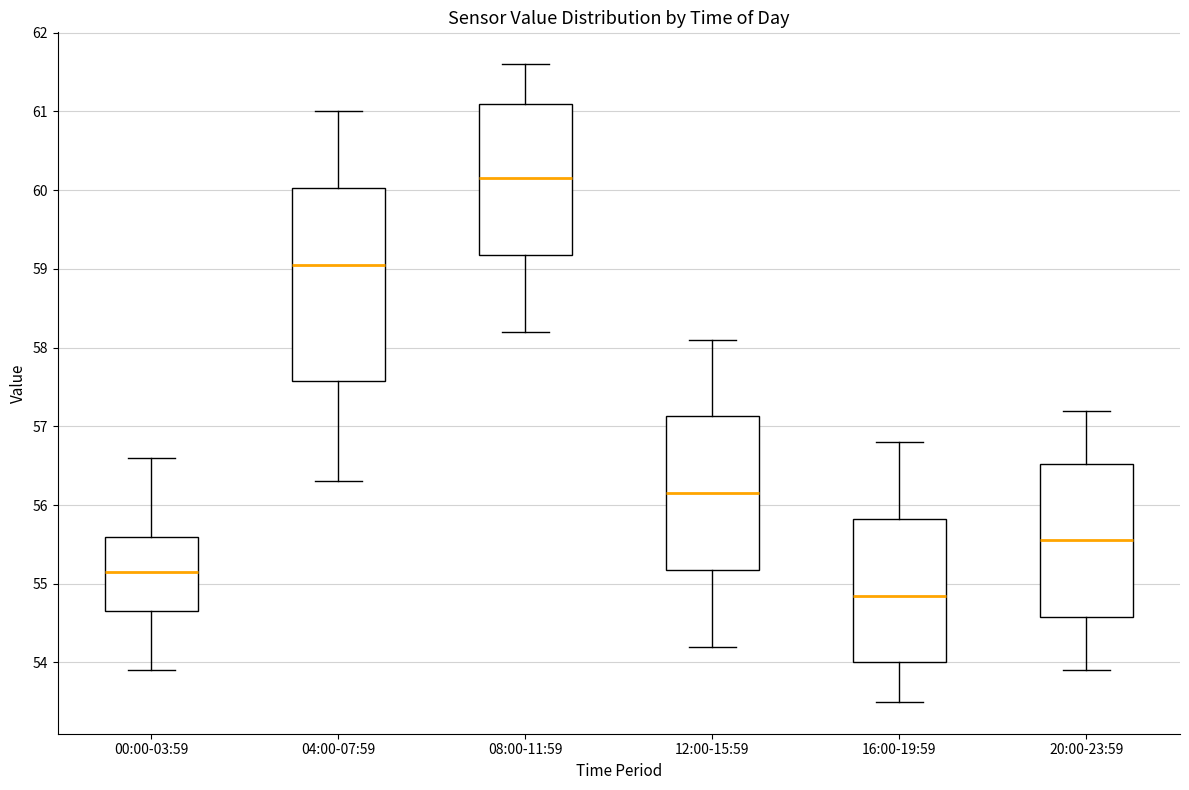

Reading left to right, transcribe this box plot: for each box, give where its median line is, the range the box spans, and where its two whiskers end, as read against the y-axis. The values are not printed on the chart, so give them approximately, as read against the axis.

00:00-03:59: median 55.2, box 54.7 to 55.6, whiskers 53.9 to 56.6
04:00-07:59: median 59.1, box 57.6 to 60.0, whiskers 56.3 to 61.0
08:00-11:59: median 60.2, box 59.2 to 61.1, whiskers 58.2 to 61.6
12:00-15:59: median 56.2, box 55.2 to 57.1, whiskers 54.2 to 58.1
16:00-19:59: median 54.9, box 54.0 to 55.8, whiskers 53.5 to 56.8
20:00-23:59: median 55.6, box 54.6 to 56.5, whiskers 53.9 to 57.2